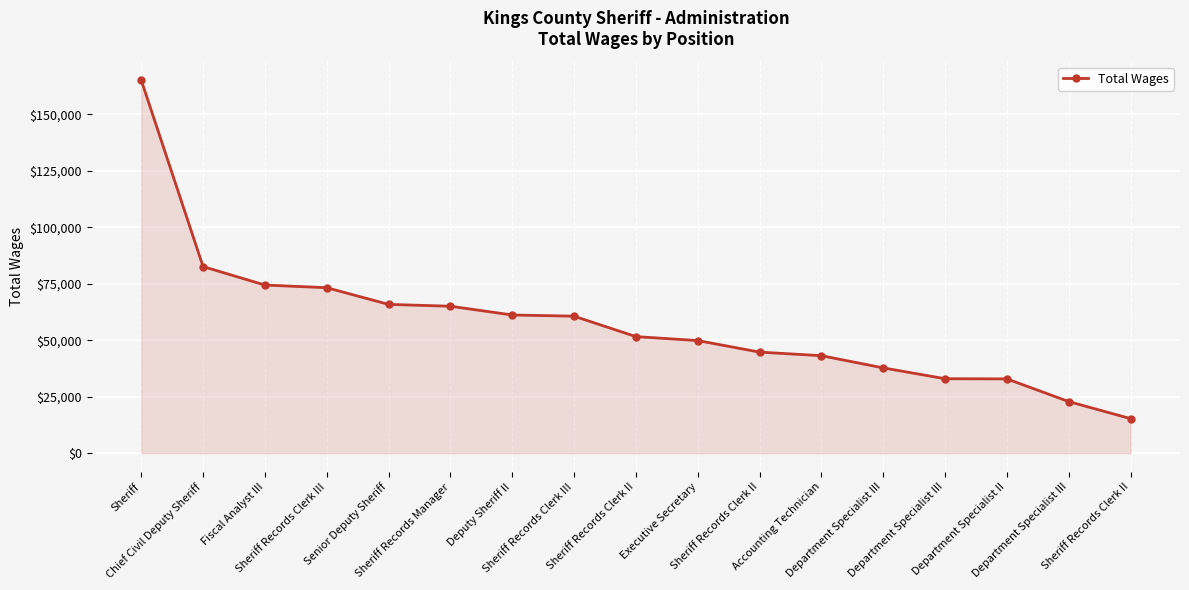

List the labels in order of value, smallest first.

Sheriff Records Clerk II, Department Specialist III, Department Specialist II, Department Specialist III, Department Specialist III, Accounting Technician, Sheriff Records Clerk II, Executive Secretary, Sheriff Records Clerk II, Sheriff Records Clerk III, Deputy Sheriff II, Sheriff Records Manager, Senior Deputy Sheriff, Sheriff Records Clerk III, Fiscal Analyst III, Chief Civil Deputy Sheriff, Sheriff